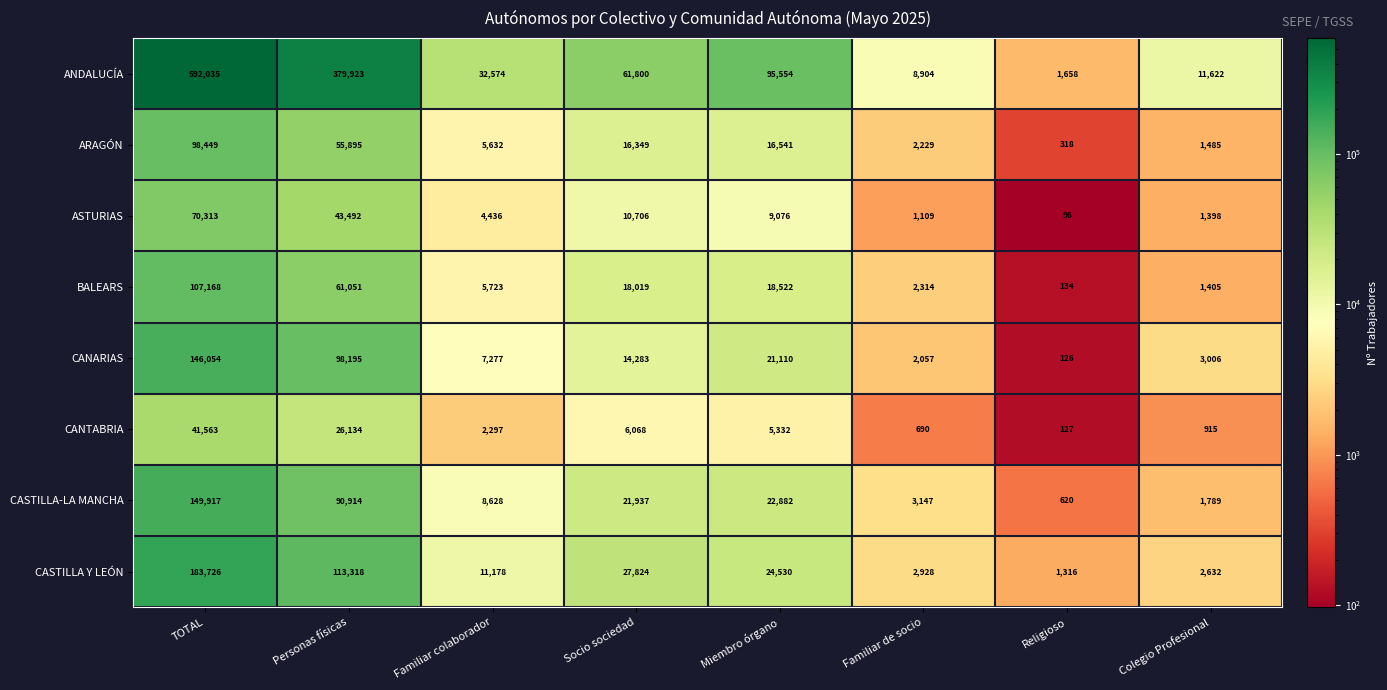

What is the difference between the second highest and second lowest values in the ASTURIAS series?

42383